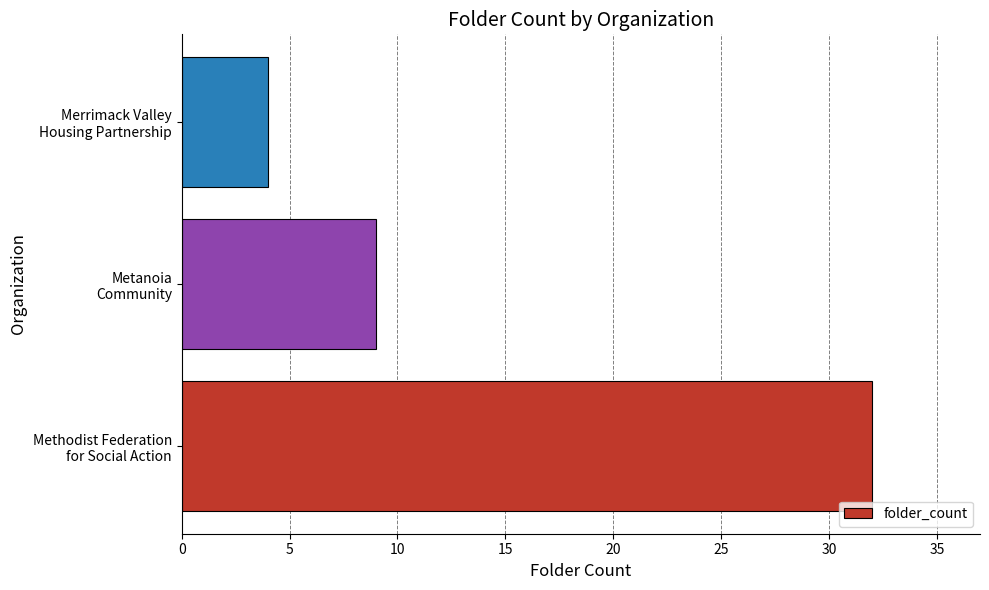

What is the average value?

15